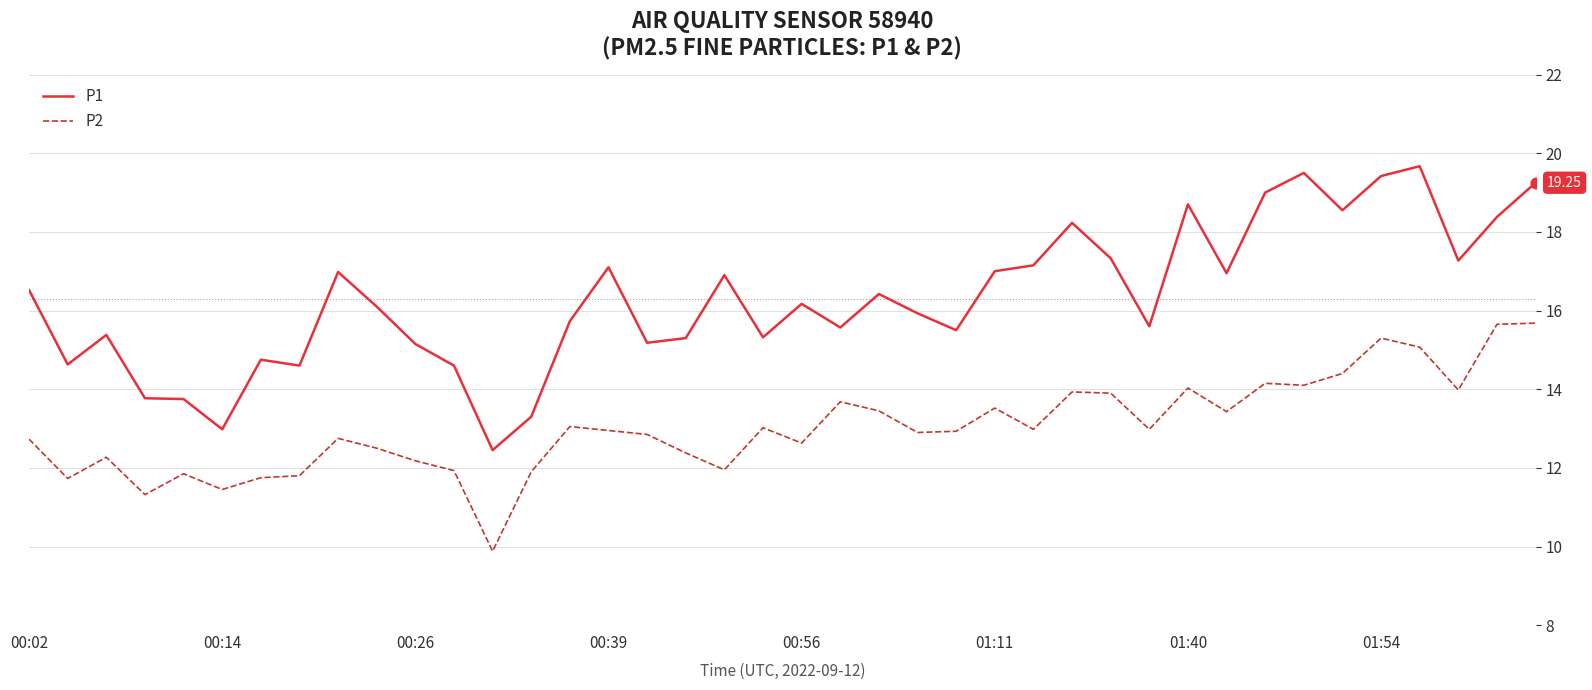

Which series has the largest total across all categories?

P1